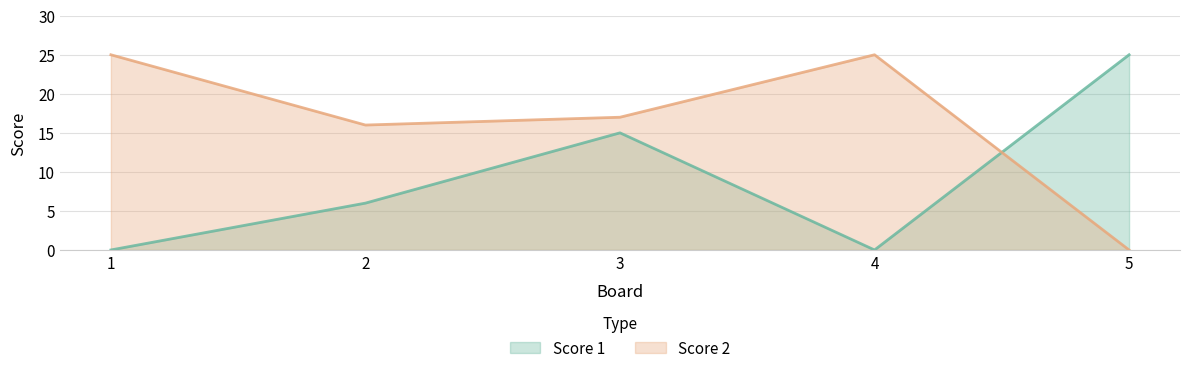

The Score 1 series shows 25 at 5. True or false?

True